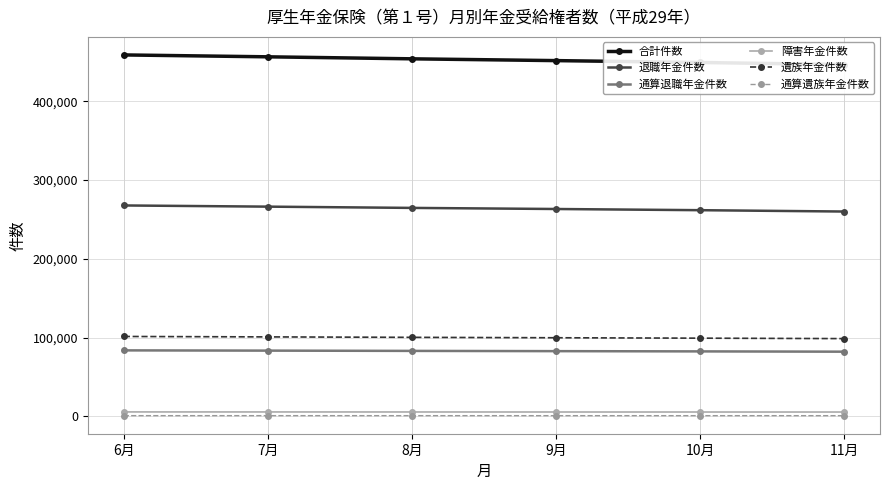

What is the sum of the 障害年金件数 values at 9月 and 7月?

10835